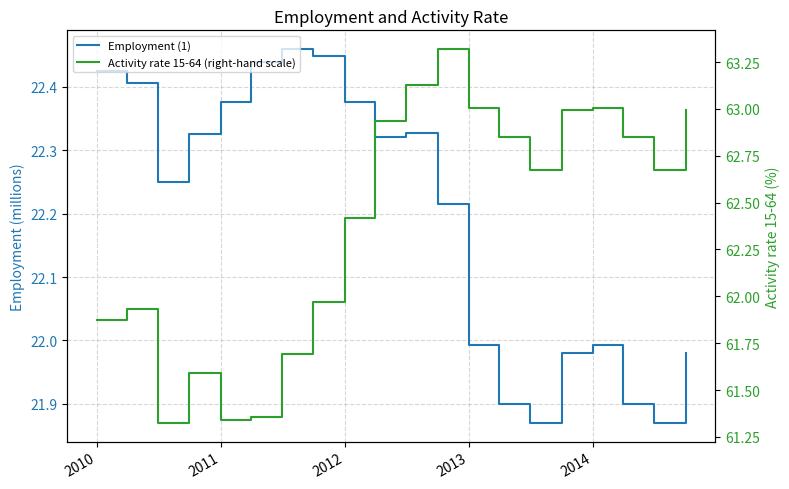

True or false: Employment (1) and Activity rate 15-64 (right-hand scale) intersect in this chart.

False